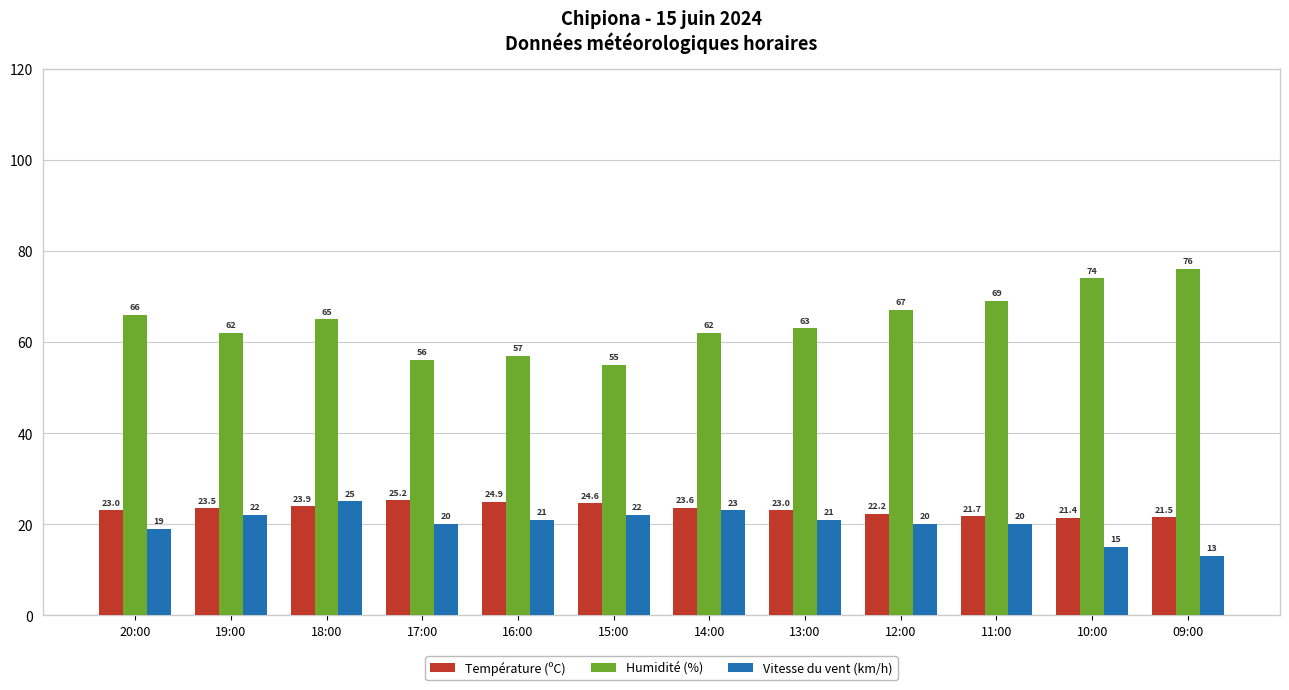

Which series has the largest range (max minus min)?

Humidité (%)